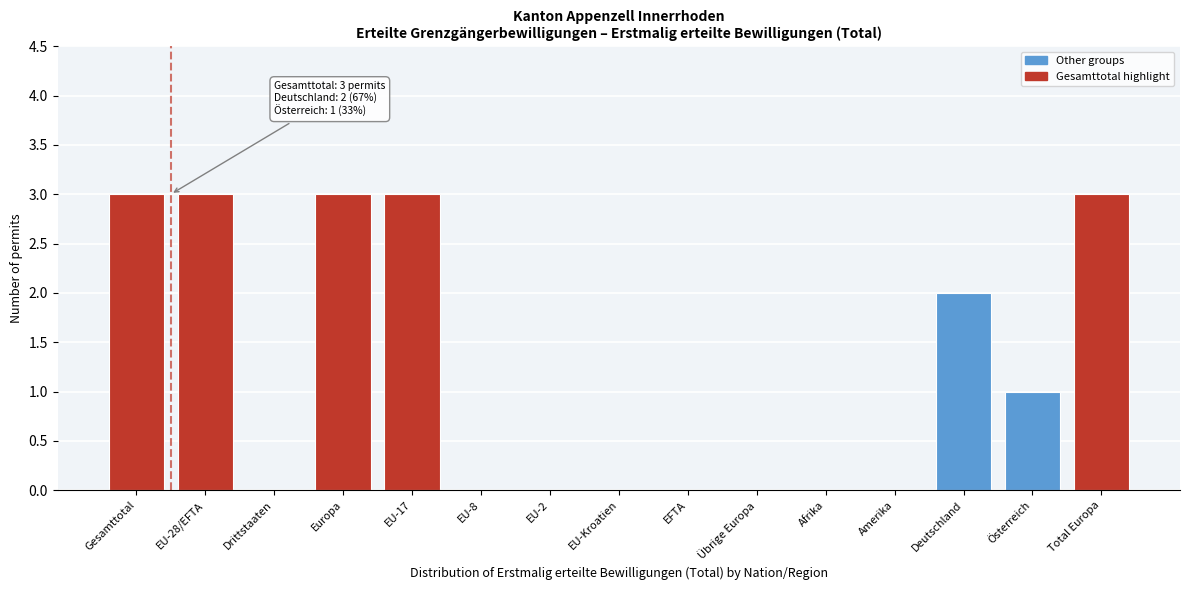

Reading right to left, extract all data points from this chart.

Total Europa=3	Österreich=1	Deutschland=2	Amerika=0	Afrika=0	Übrige Europa=0	EFTA=0	EU-Kroatien=0	EU-2=0	EU-8=0	EU-17=3	Europa=3	Drittstaaten=0	EU-28/EFTA=3	Gesamttotal=3